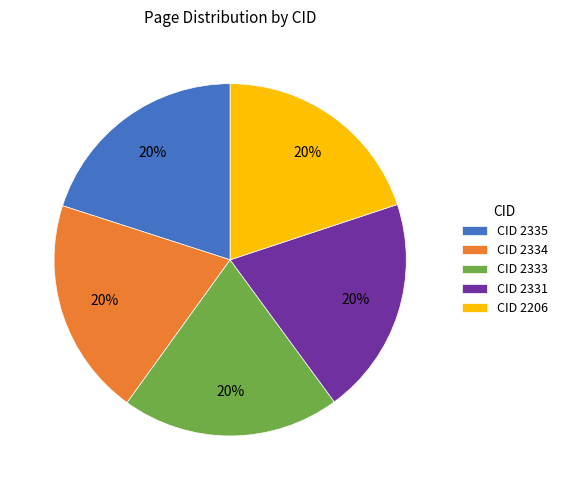

To the nearest percent, what is the average slice percentage?

20%